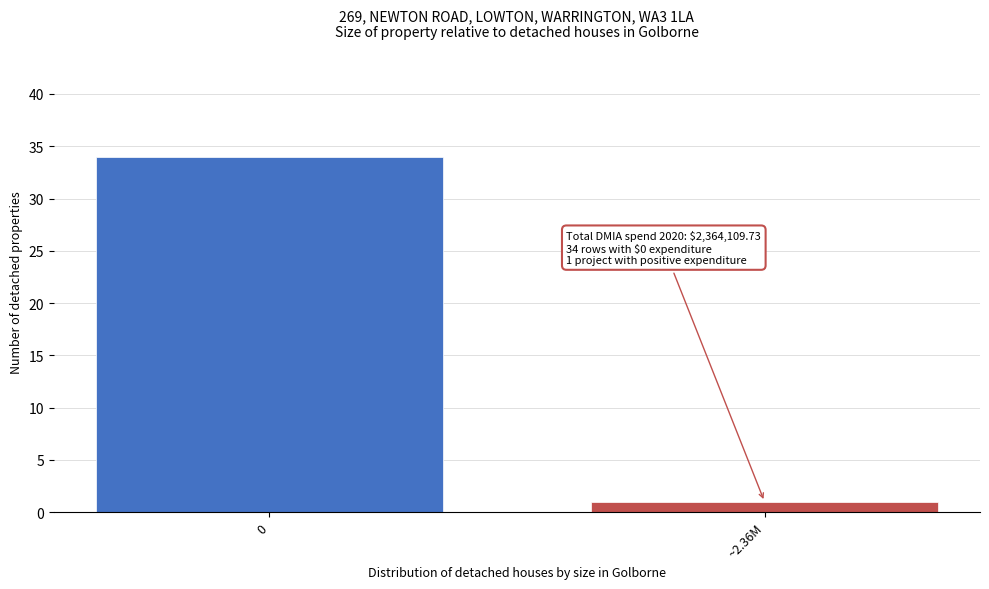

Reading right to left, list all the values displayed in this chart.

~2.36M=1	0=34